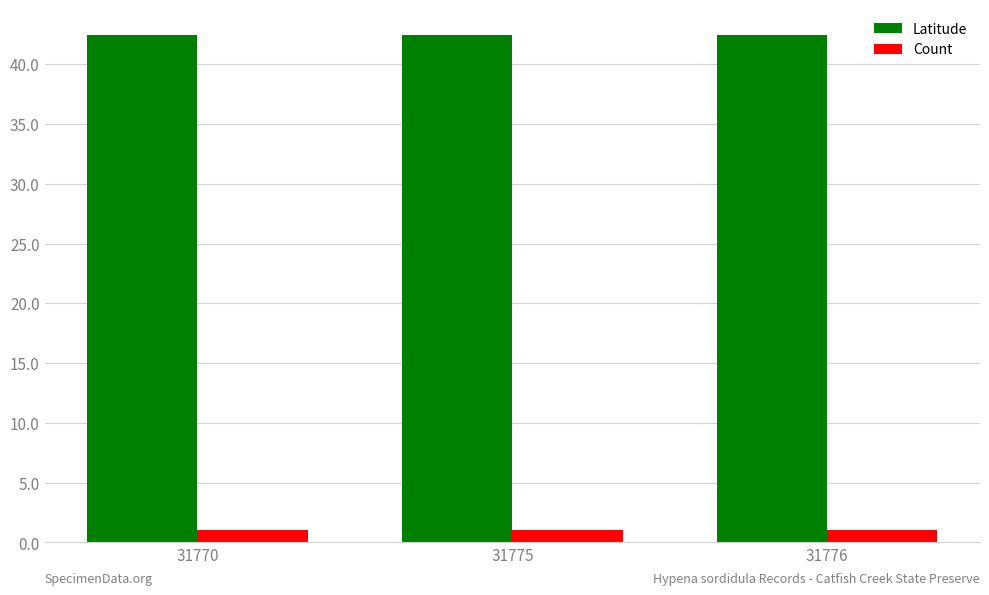

What is the difference between the highest and lowest values at 31770?

41.5